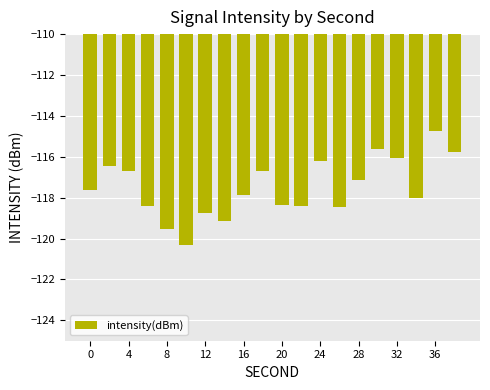

What is the value of the 4th bar from the left?

-118.4